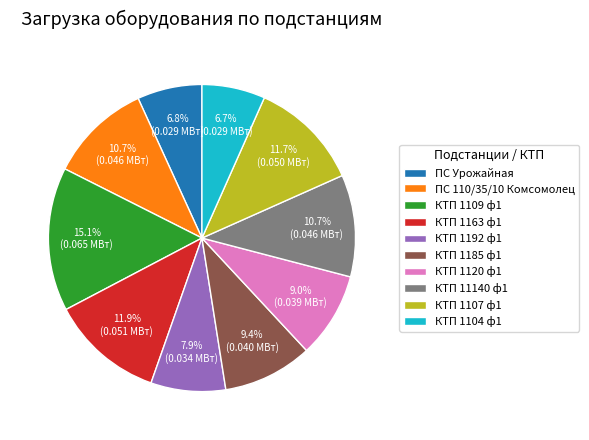

Is there any slice that represents more than half of the pie?

No